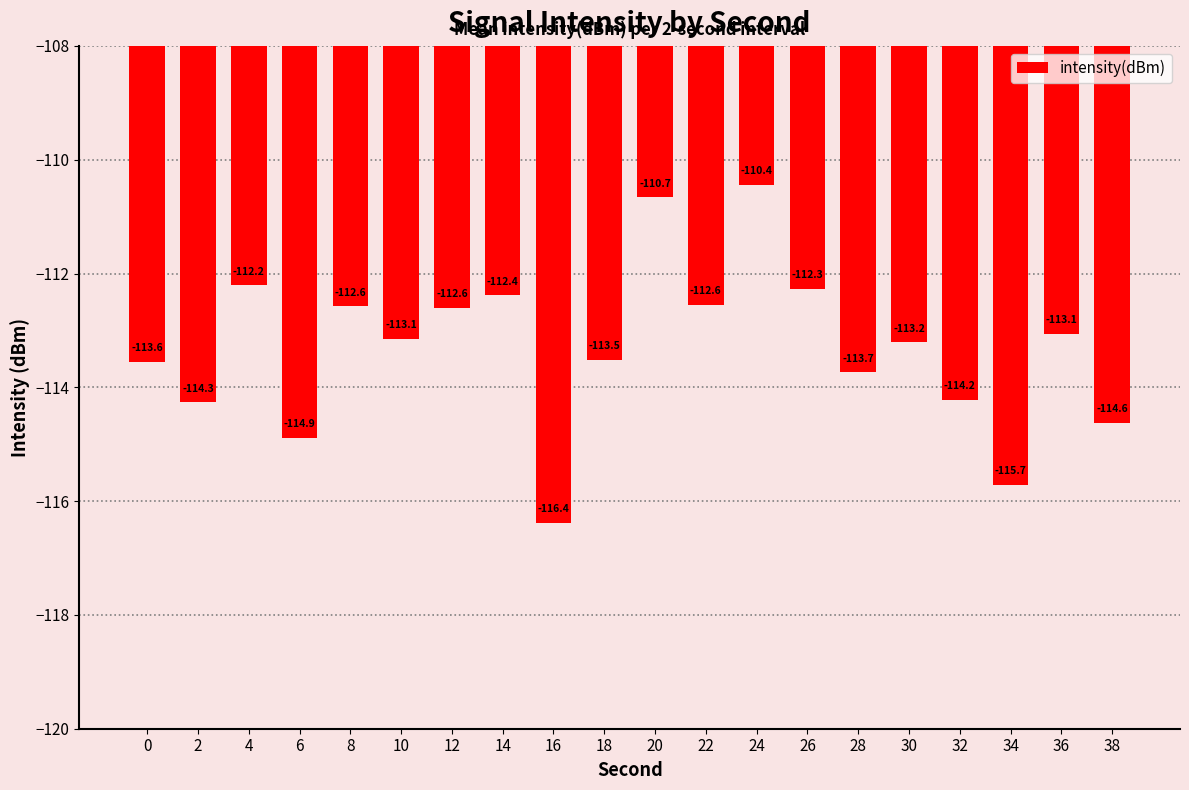

Does the chart contain stacked bars?

No